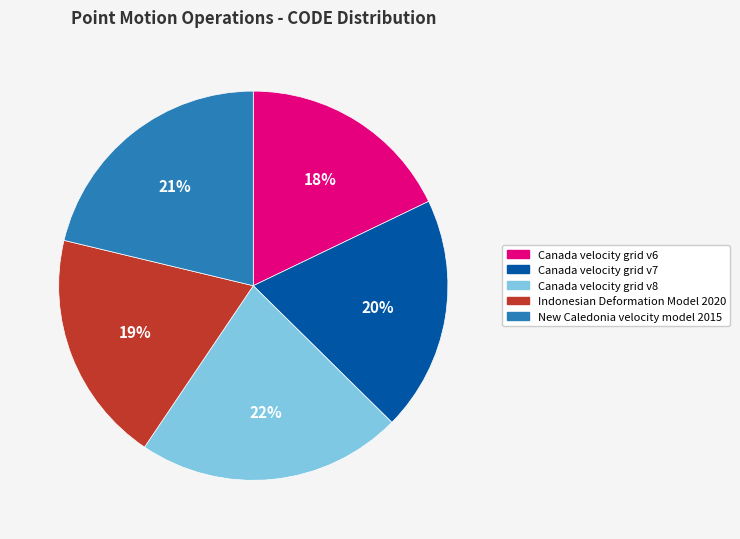

To the nearest percent, what percentage of the pie is Indonesian Deformation Model 2020?

19%